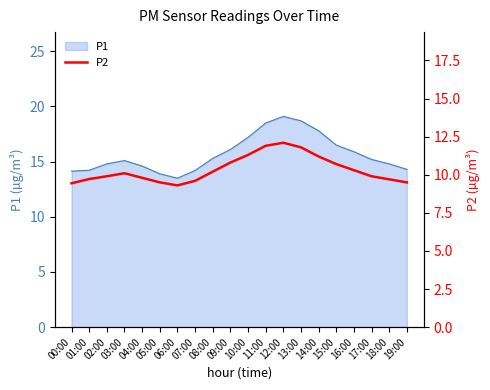

What is the lowest value of the P1 series?

13.5